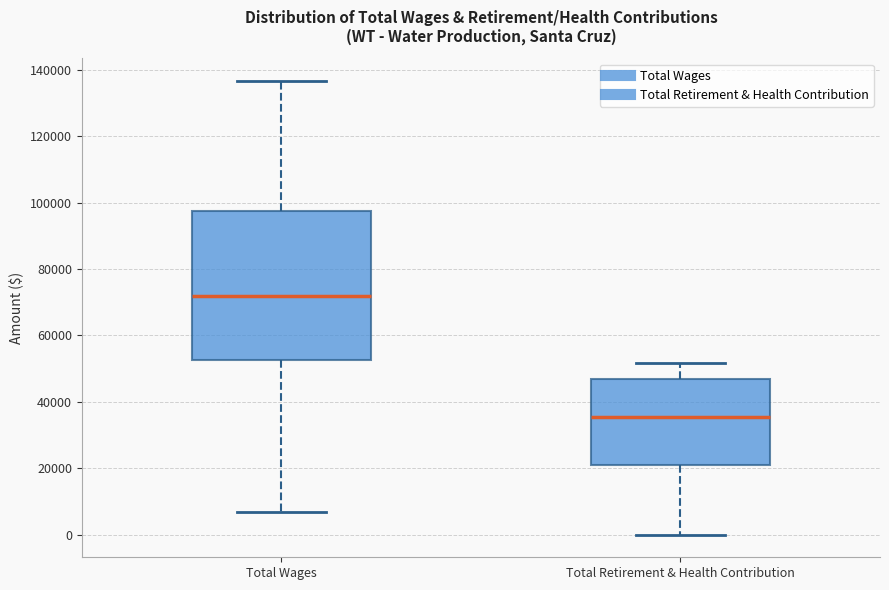

Which box has the highest median line?

Total Wages